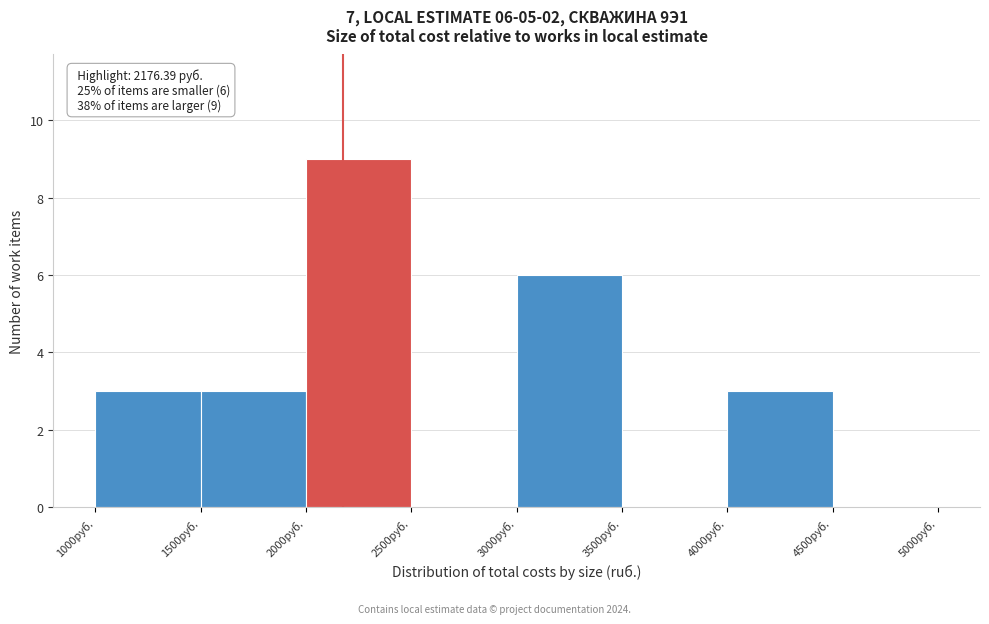

Which range on the x-axis has the tallest bar?

2000 to 2500